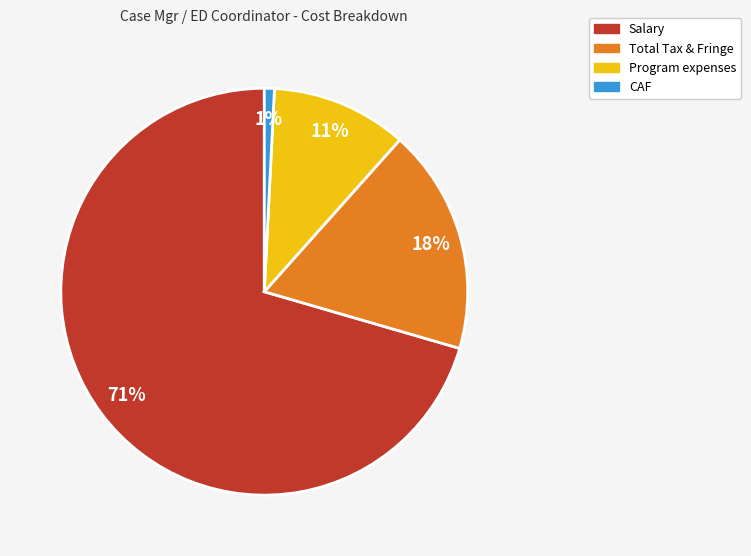

Do CAF and Program expenses together represent more than half of the pie?

No